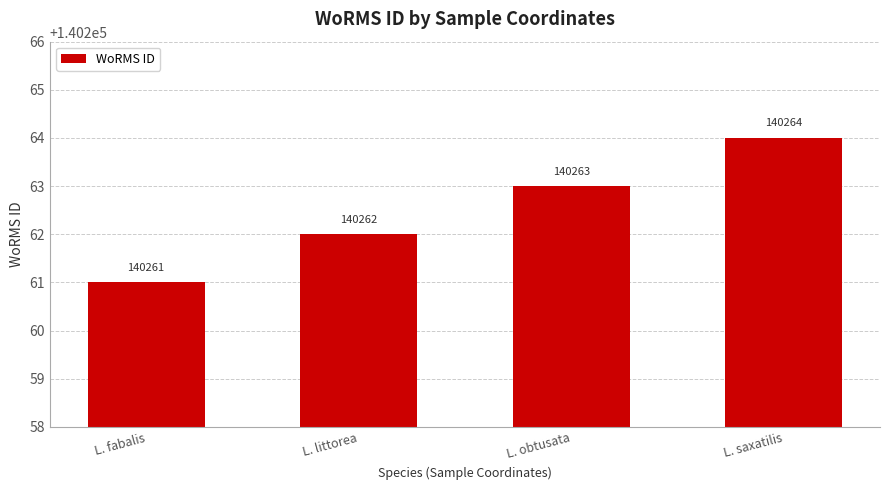

Reading right to left, extract all data points from this chart.

140264	140263	140262	140261